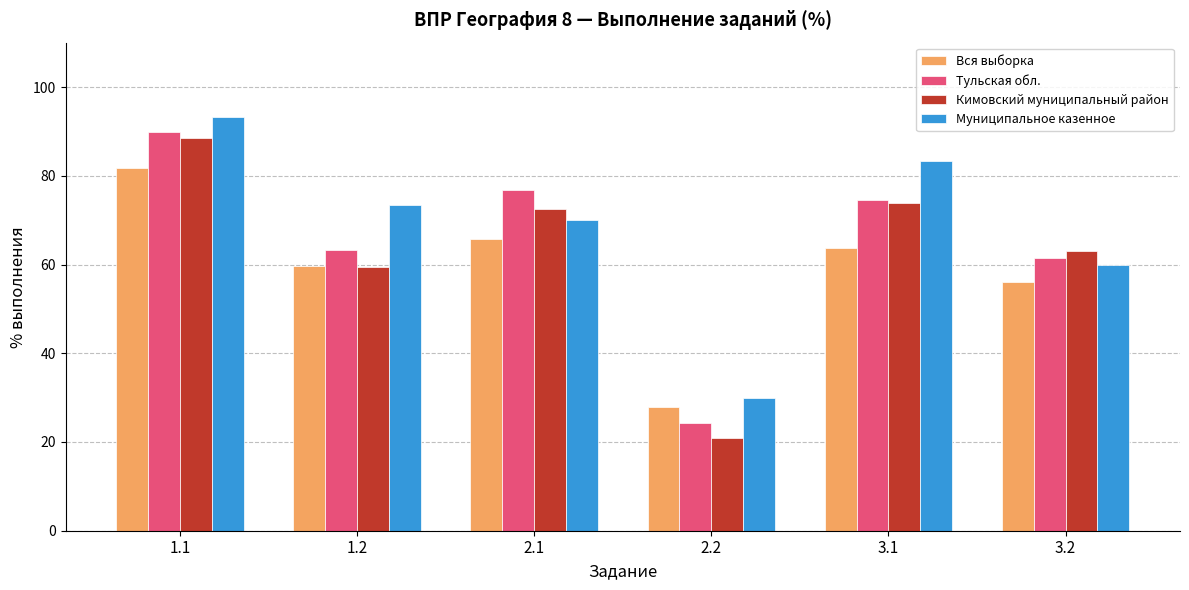

List the labels in order of Кимовский муниципальный район value, largest first.

1.1, 3.1, 2.1, 3.2, 1.2, 2.2